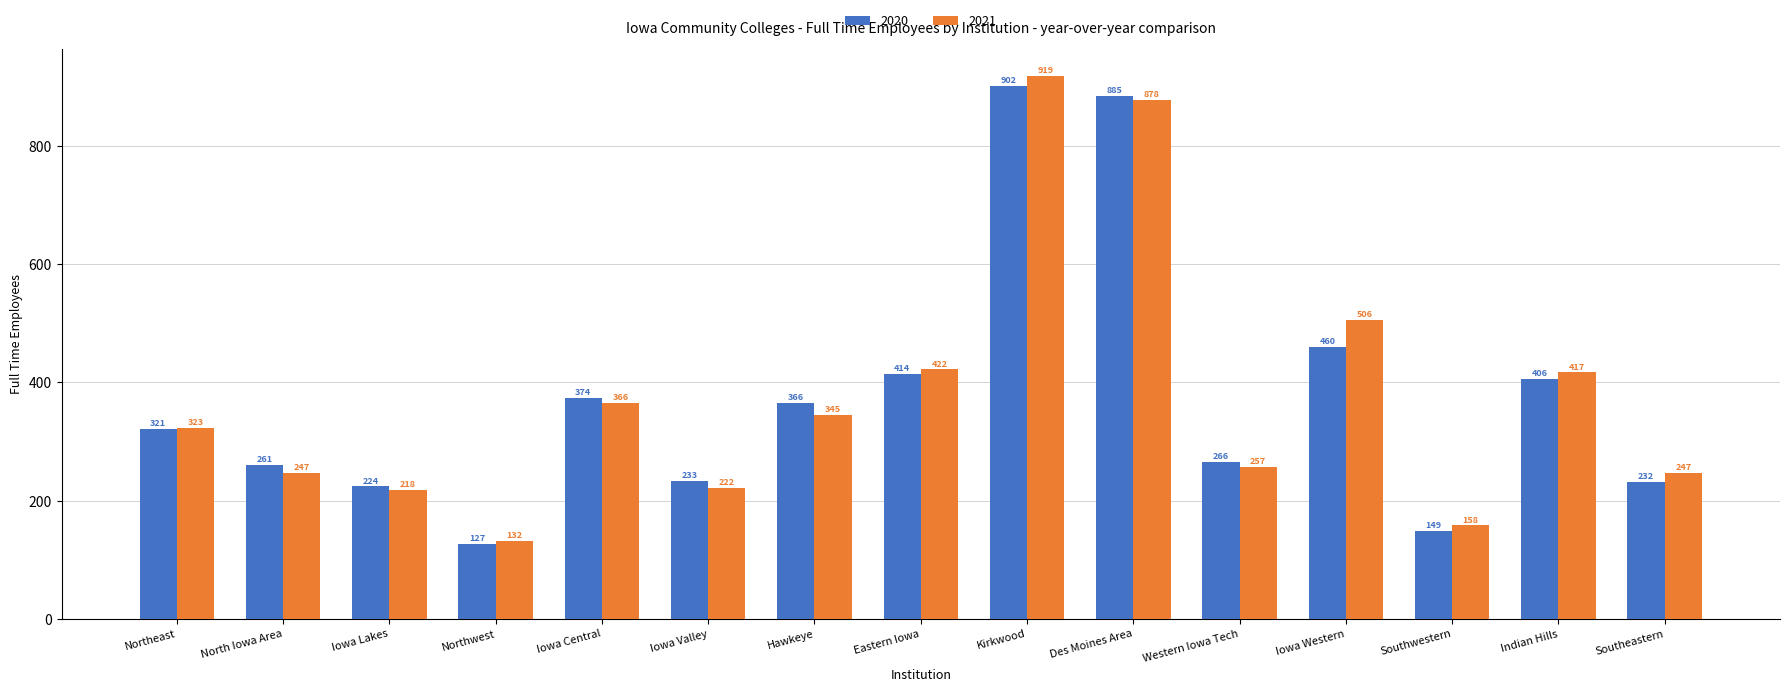

What is the difference between the maximum and minimum values in the 2020 series?

775